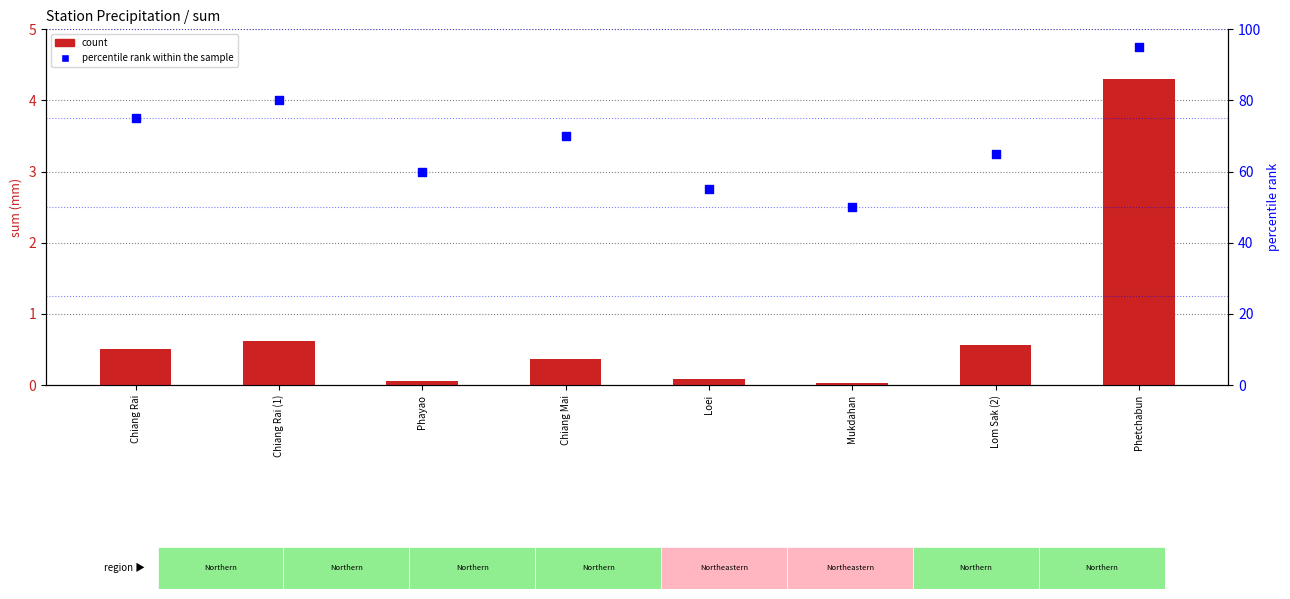

Which series has the largest total across all categories?

percentile rank within the sample